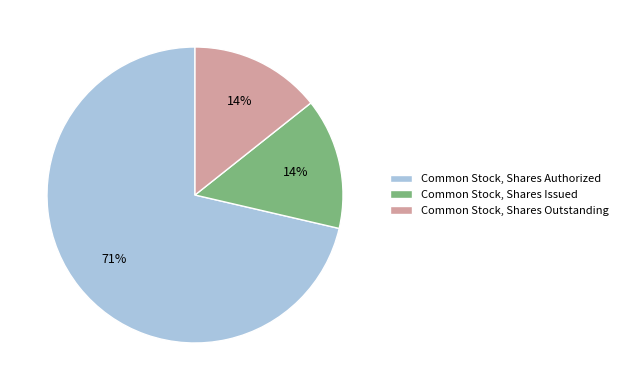

Count the number of slices in the pie.

3